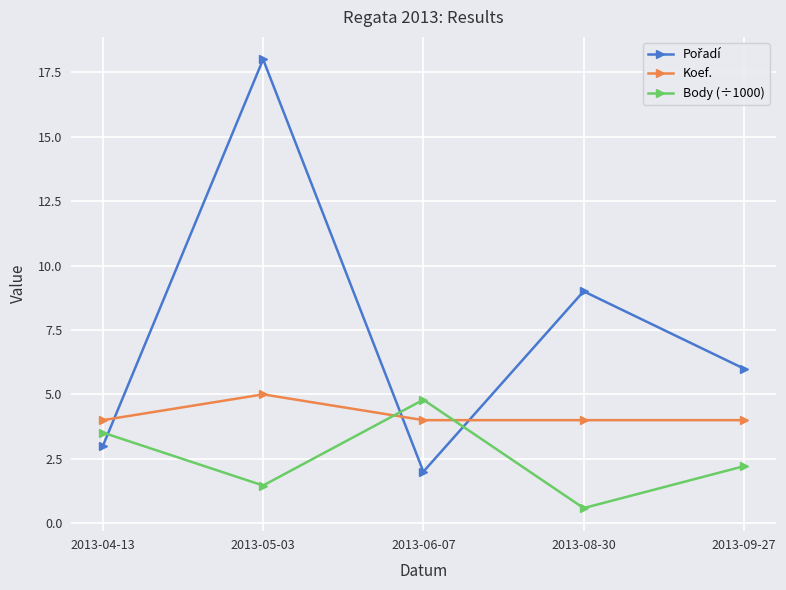

How many distinct data groups are displayed?

3